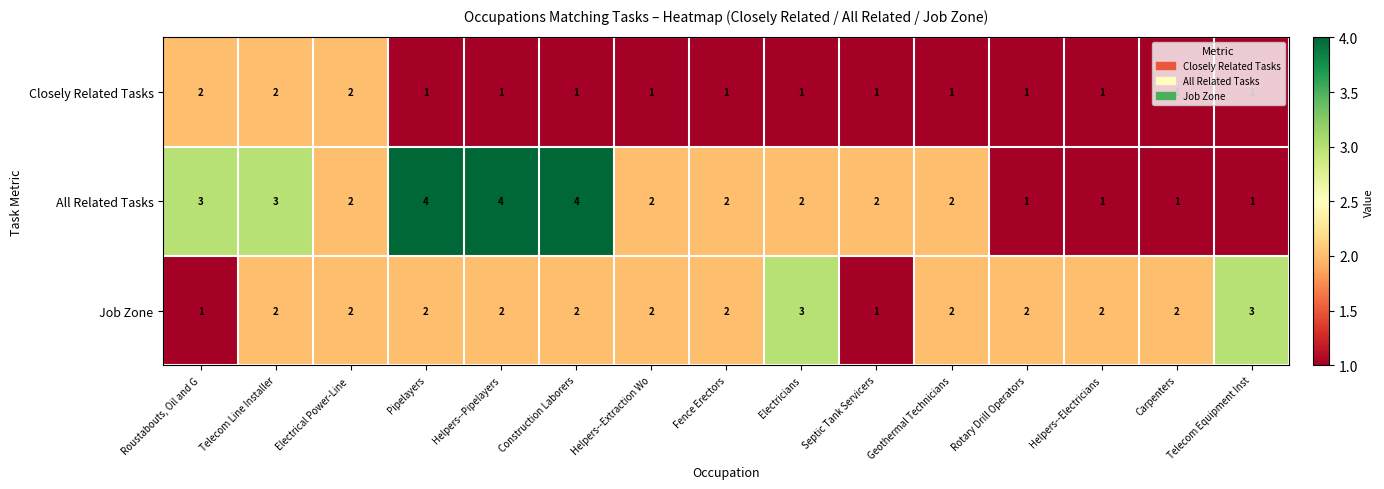

Is it true that All Related Tasks equals 3 at Telecom Line Installer?

True